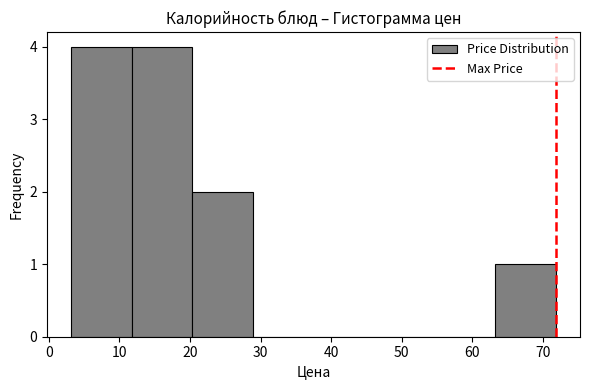

Reading left to right, transcribe this chart: for each bar, give the range it covers on the x-axis and its height. Neither the bar edges nor the heights are printed on the chart, so give them approximately, as read against the axes.

3 to 12: 4
12 to 20: 4
20 to 29: 2
29 to 38: 0
38 to 46: 0
46 to 55: 0
55 to 63: 0
63 to 72: 1